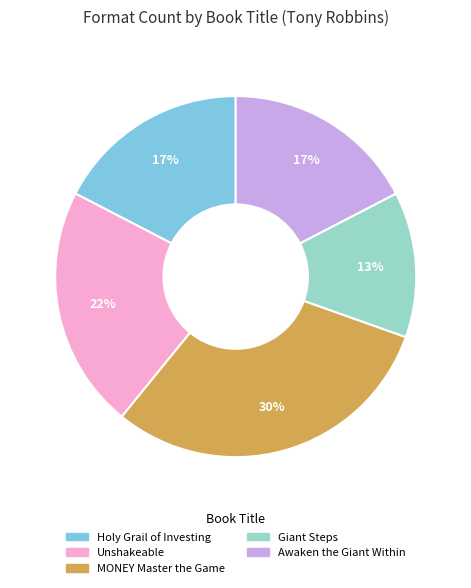

Count the number of slices in the pie.

5